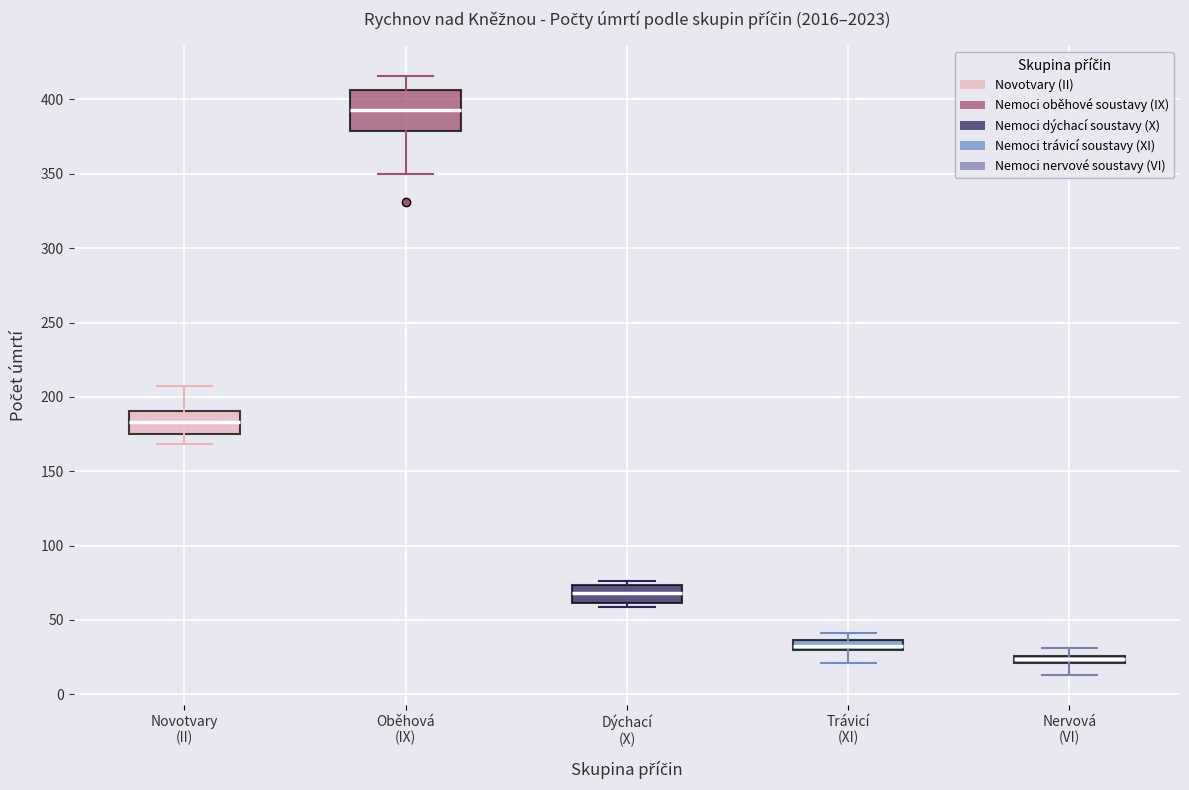

Which box's median line is the lowest?

Nervová (VI)